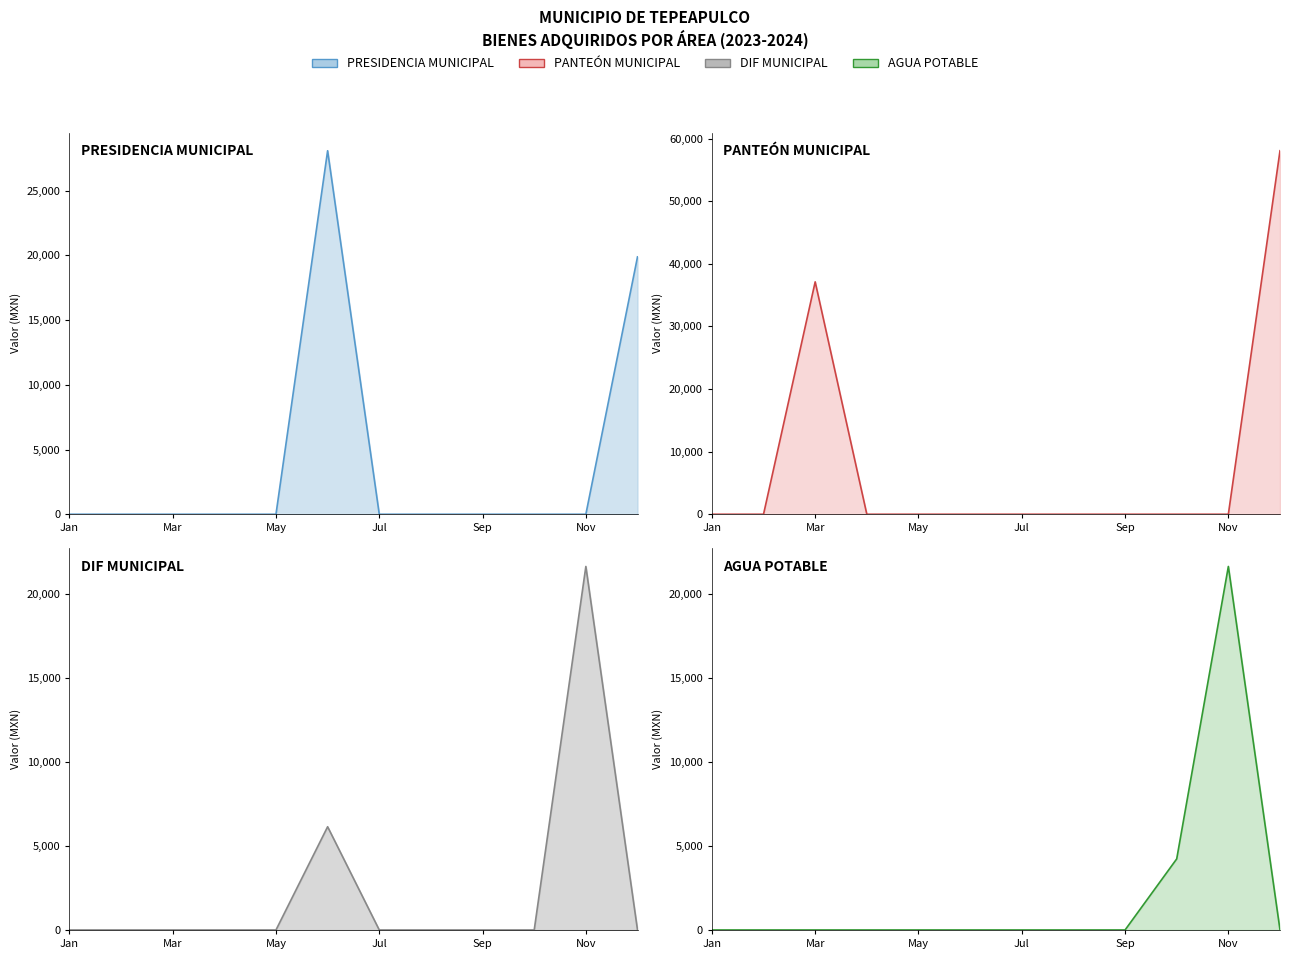

What is the sum of all PANTEÓN MUNICIPAL (line) values?

95183.8